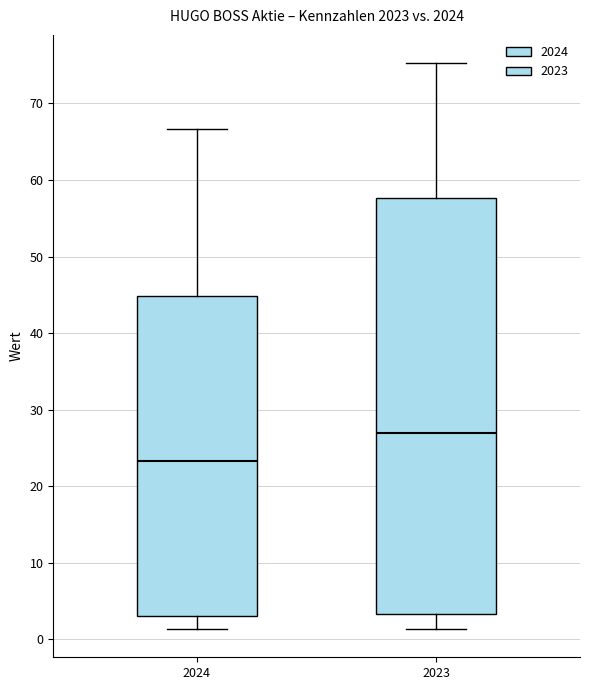

Which box has the lowest median line?

2024